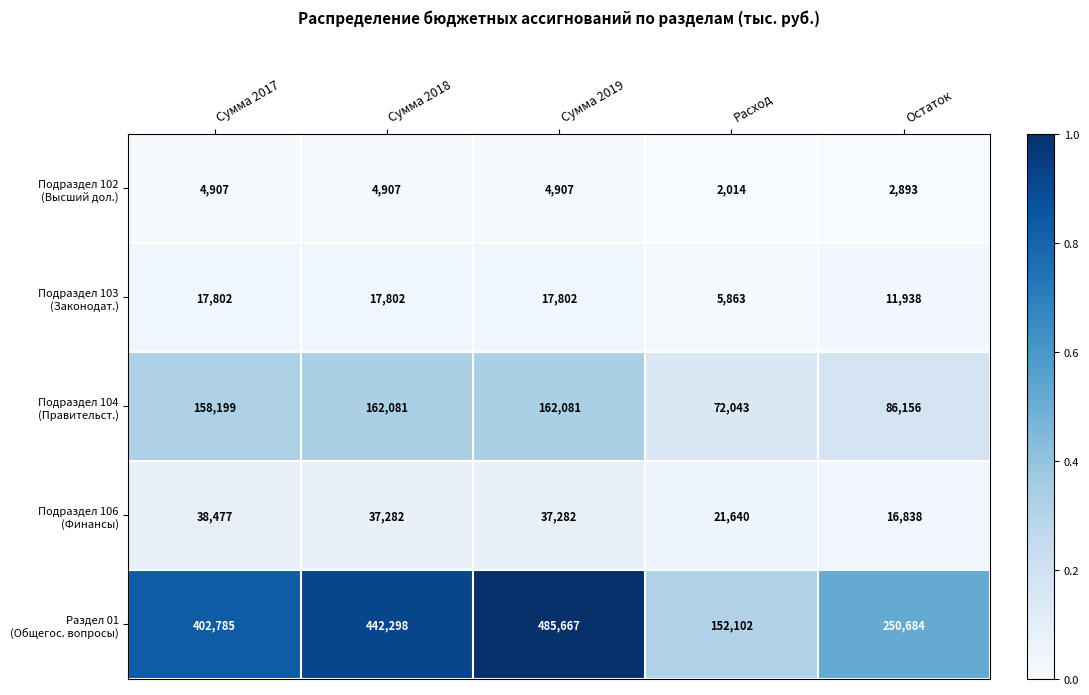

What is the spread (max minus min) of values at Расход?

150088